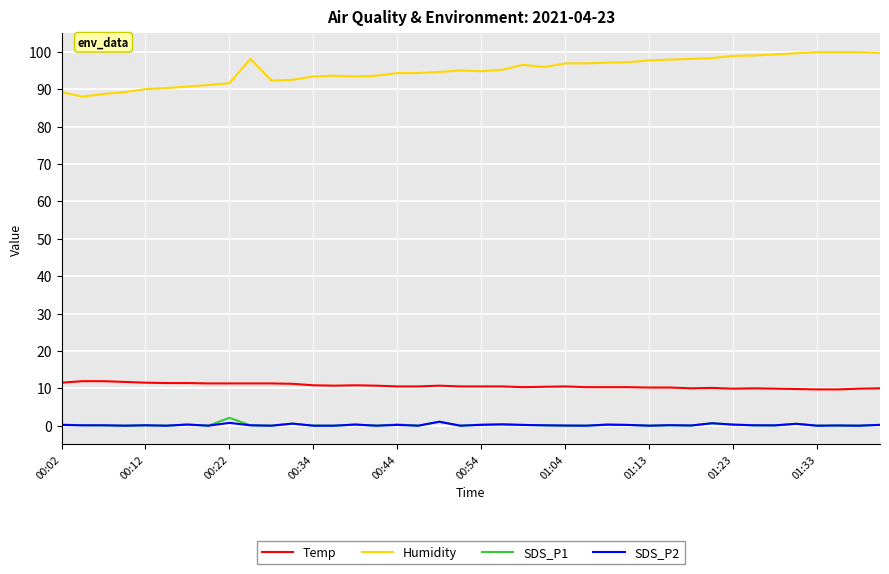

What are all the series names shown in the legend?

Temp, Humidity, SDS_P1, SDS_P2